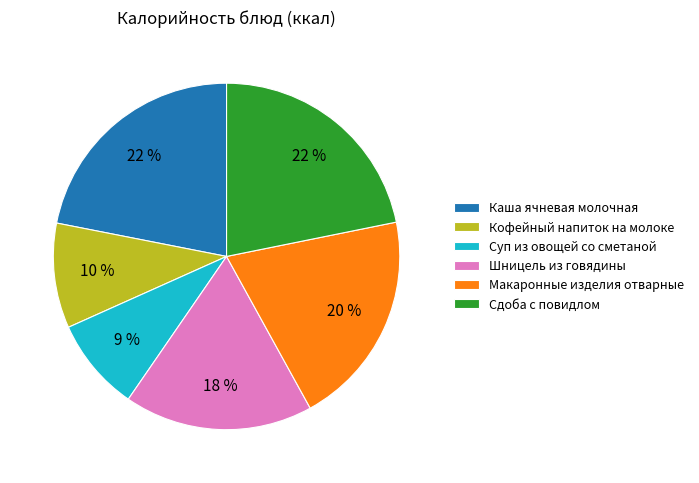

Is the sum of Сдоба с повидлом and Суп из овощей со сметаной greater than half?

No